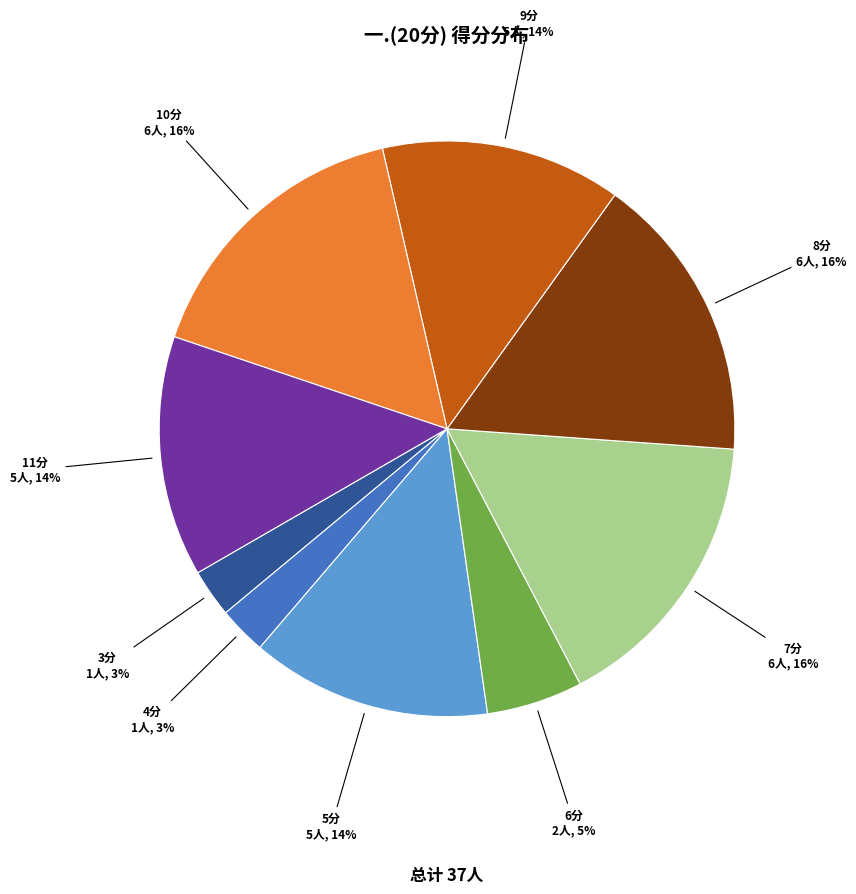

Combined, do 7分 and 3分 account for over 50%?

No